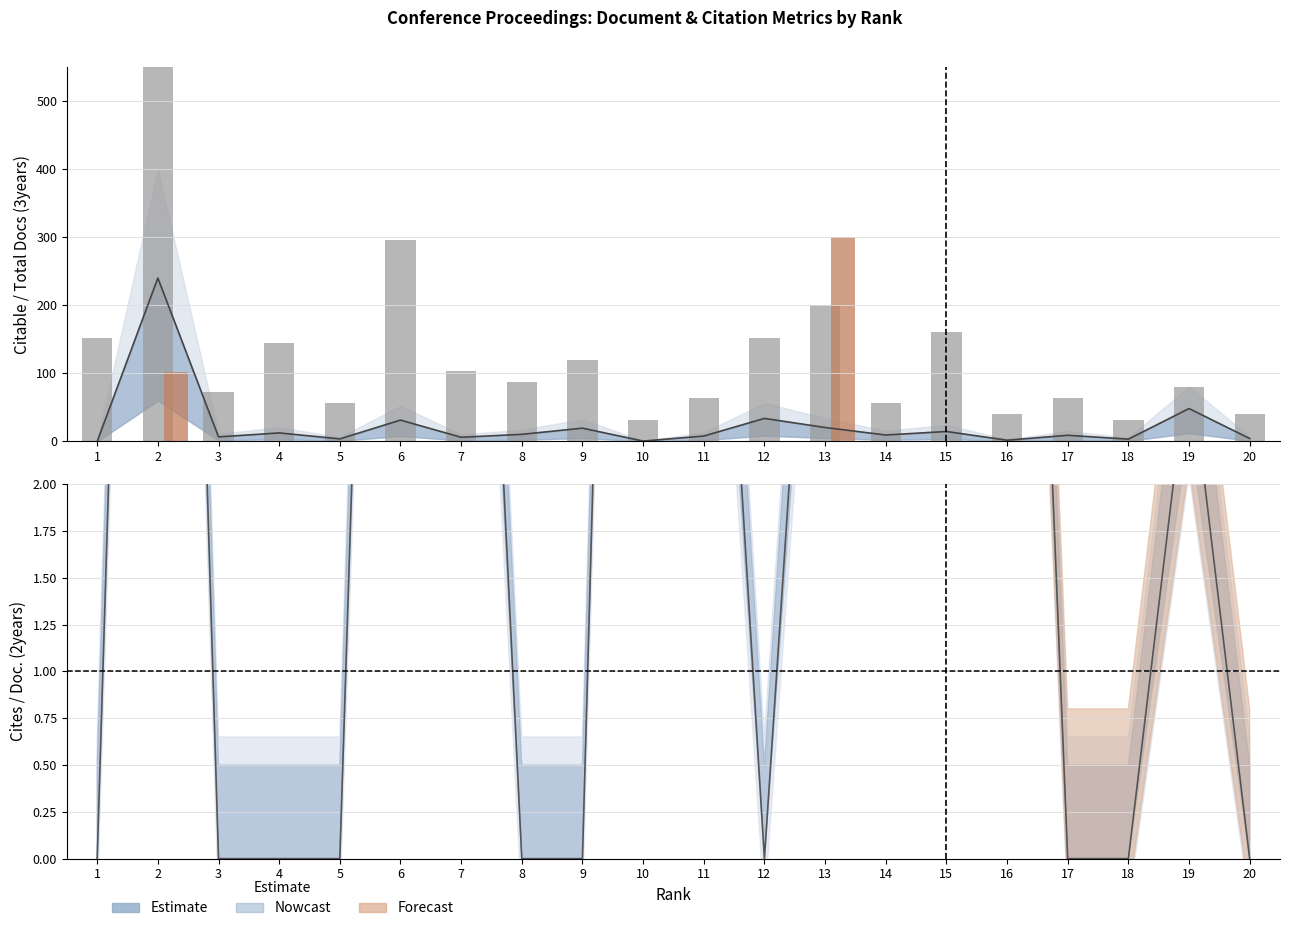

What is the average value of the Estimate series?

24.2